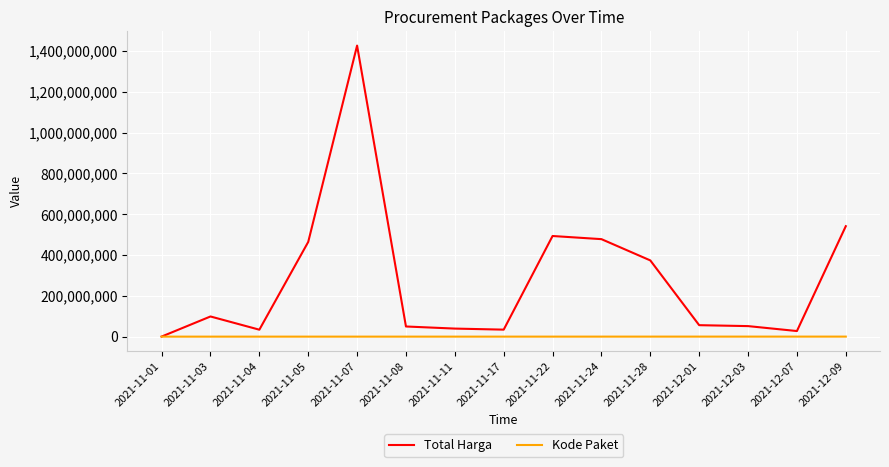

Is the value of Total Harga at 2021-12-09 greater than the value of Kode Paket at 2021-11-17?

Yes